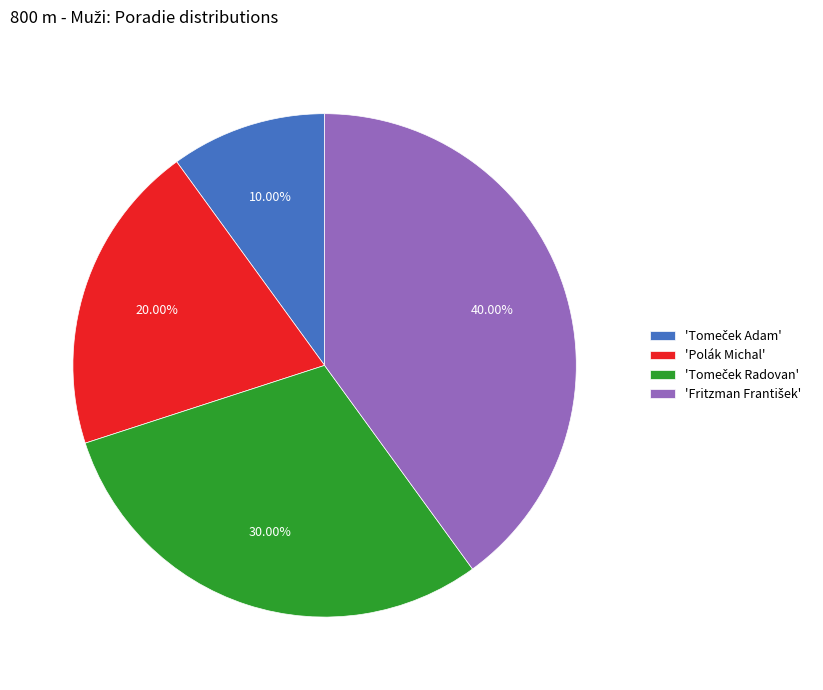

Is there any slice that represents more than half of the pie?

No